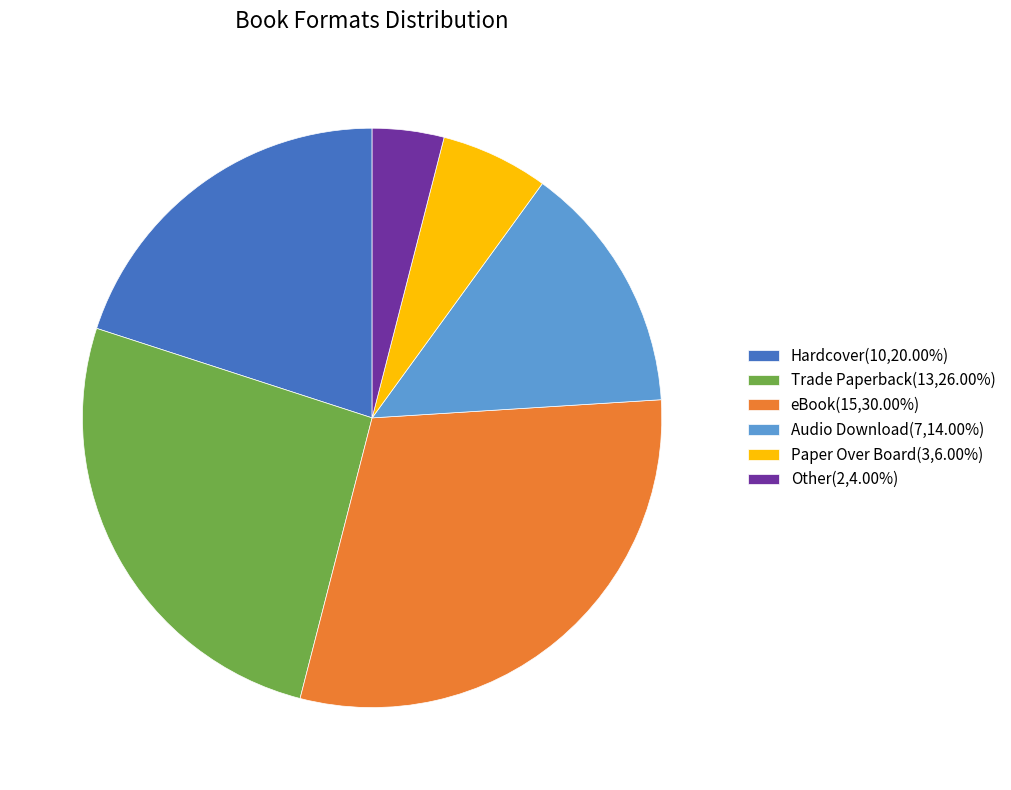

Do Trade Paperback(13,26.00%) and eBook(15,30.00%) together represent more than half of the pie?

Yes